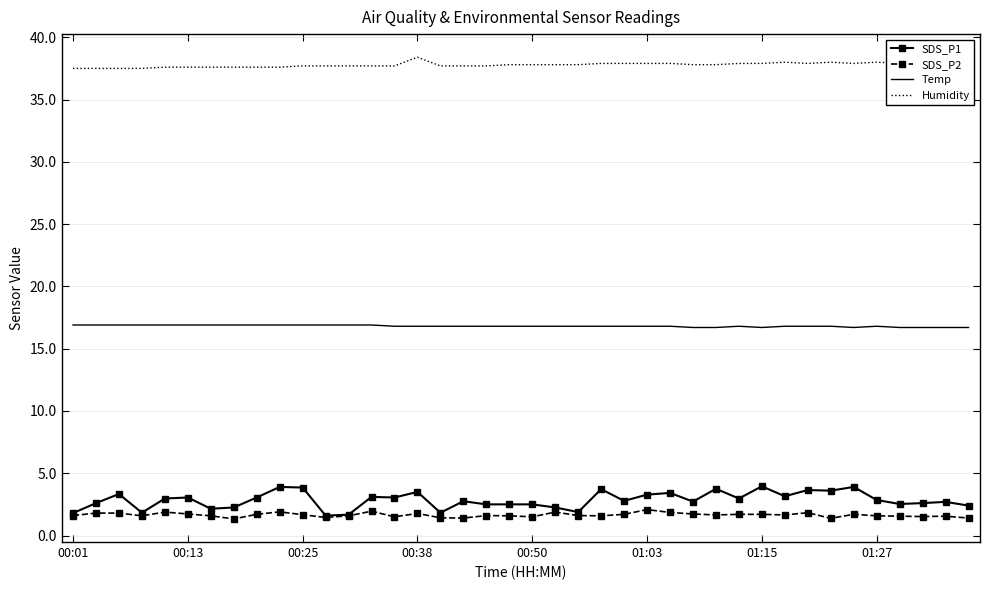

Which series has the largest total across all categories?

Humidity